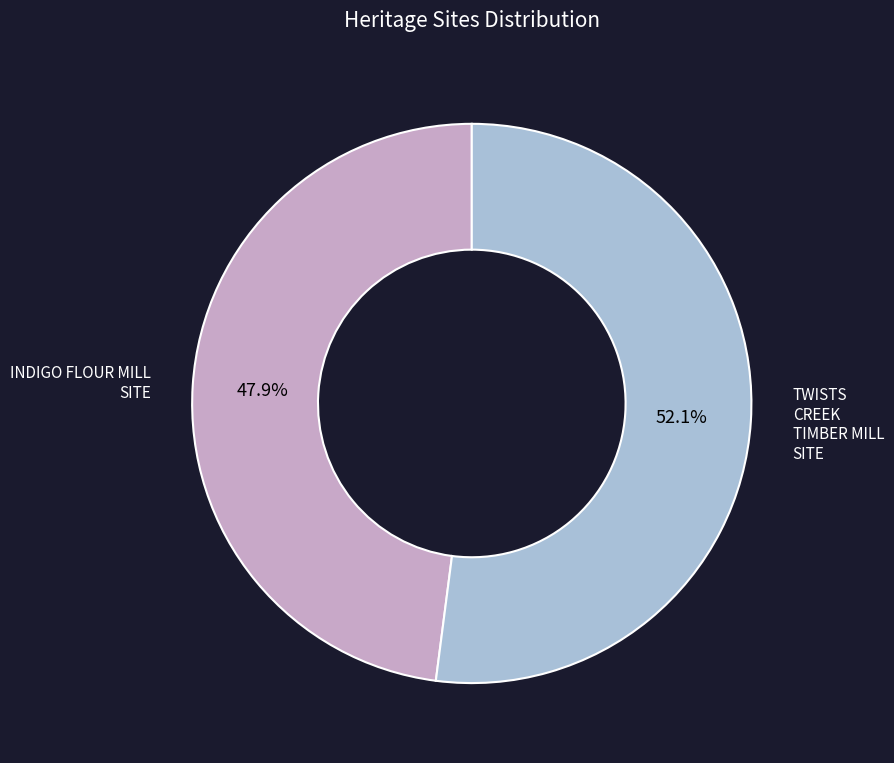

Which slice is the largest?

TWISTS CREEK TIMBER MILL SITE